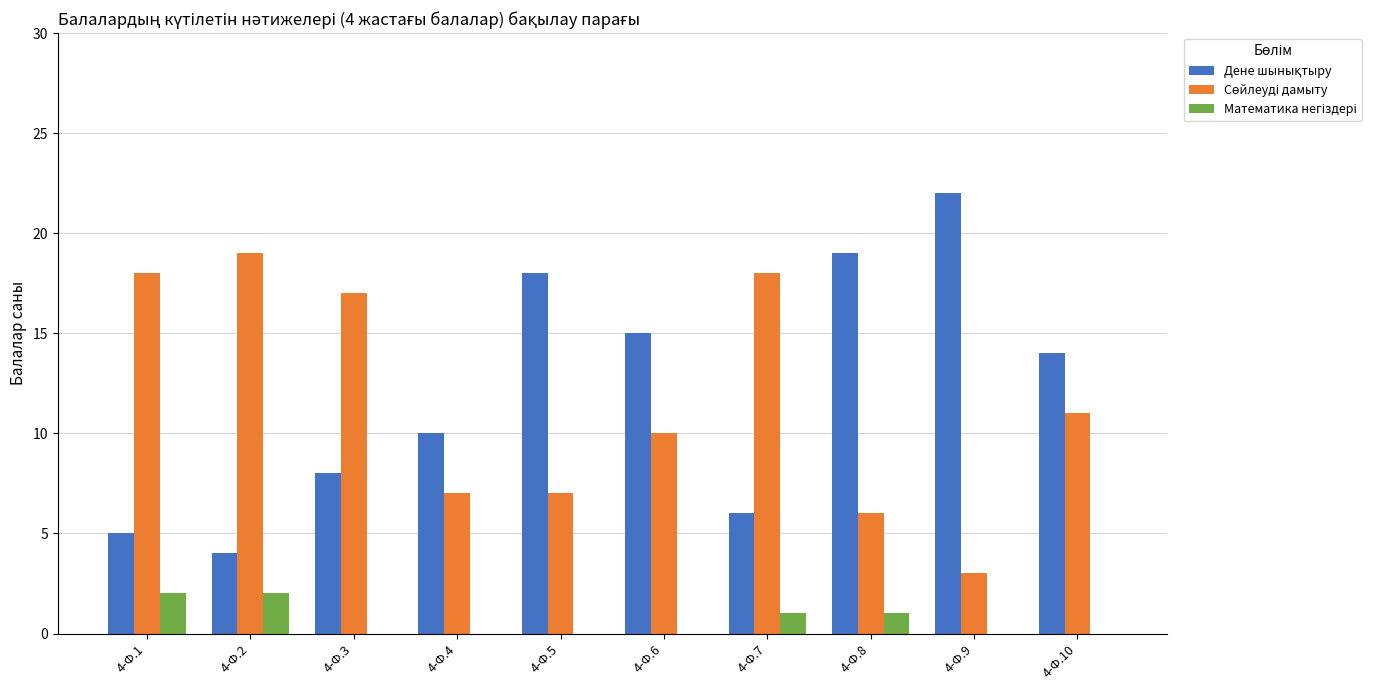

What is the maximum value shown in the chart?

22